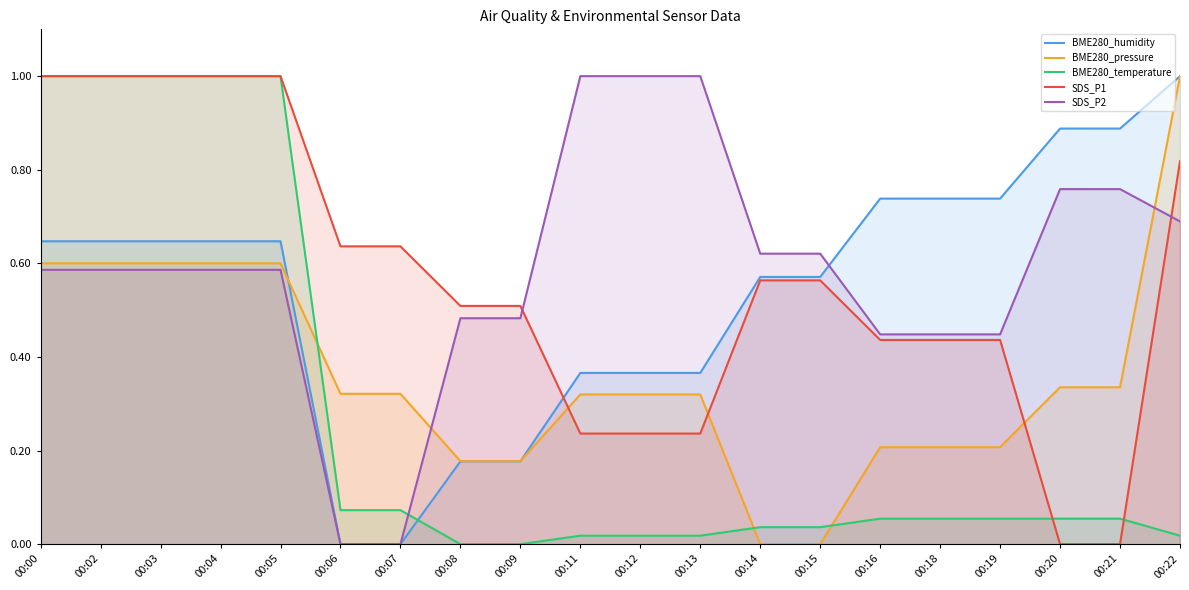

Rank the series by their maximum value, from highest to lowest.

BME280_pressure, SDS_P1, BME280_humidity, SDS_P2, BME280_temperature